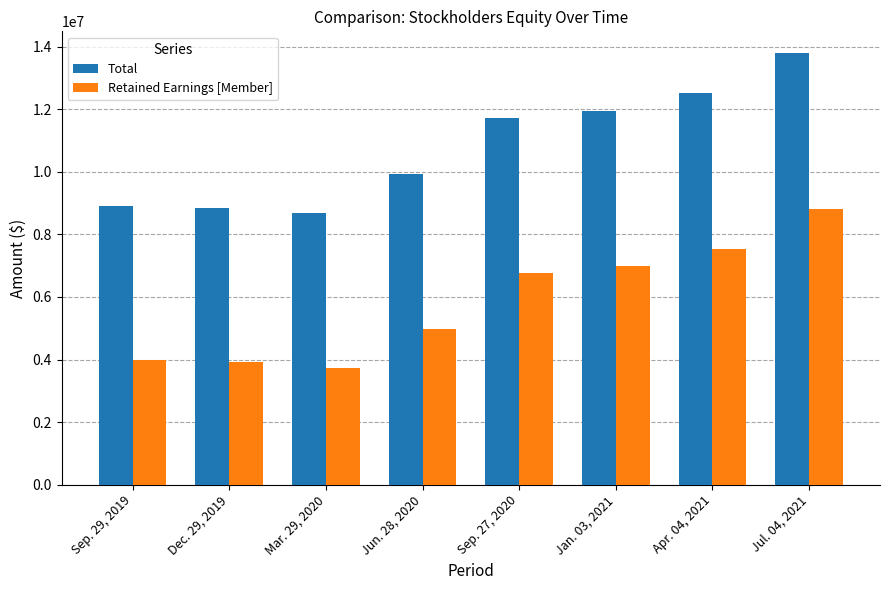

What is the highest value of the Retained Earnings [Member] series?

8797736